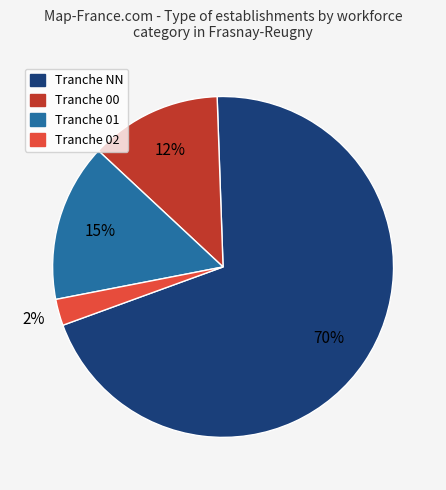

To the nearest percent, what is the average slice percentage?

25%